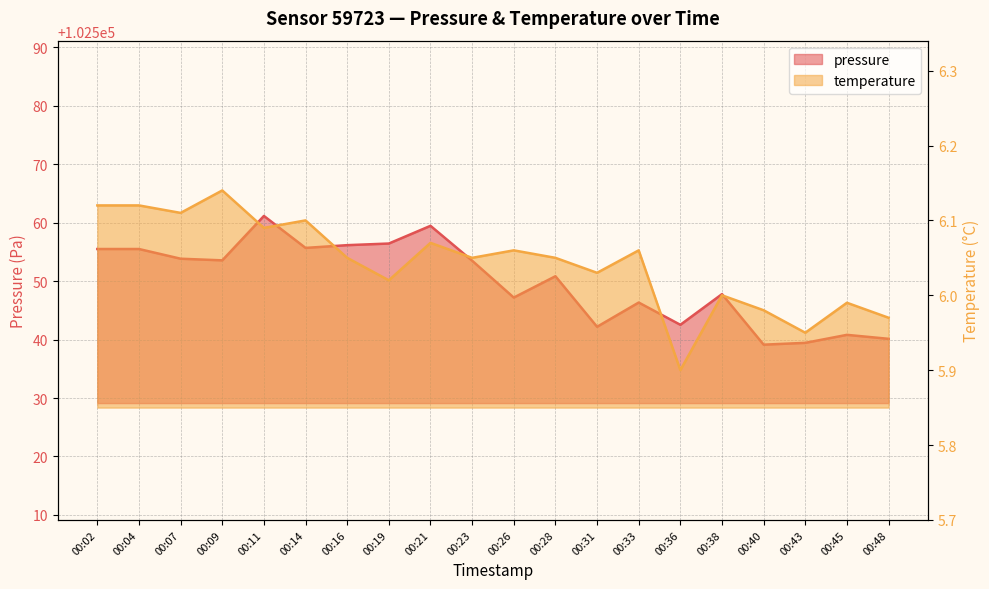

What is the minimum value shown in the chart?

5.9